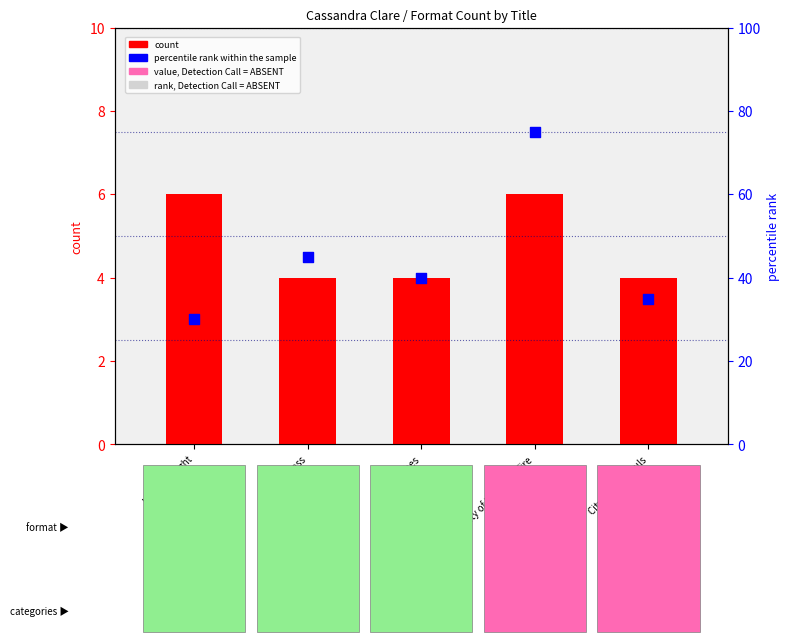

What are all the series names shown in the legend?

count, percentile rank within the sample